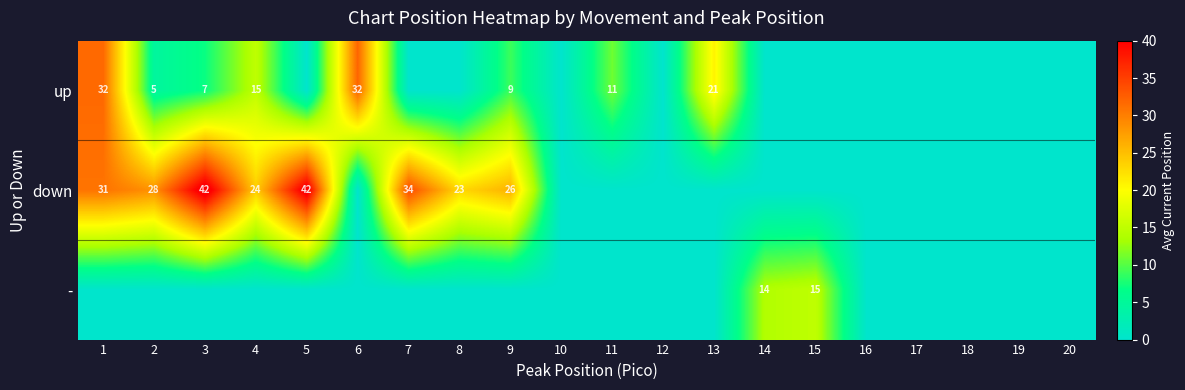

The value of down at 4 is 24. True or false?

True